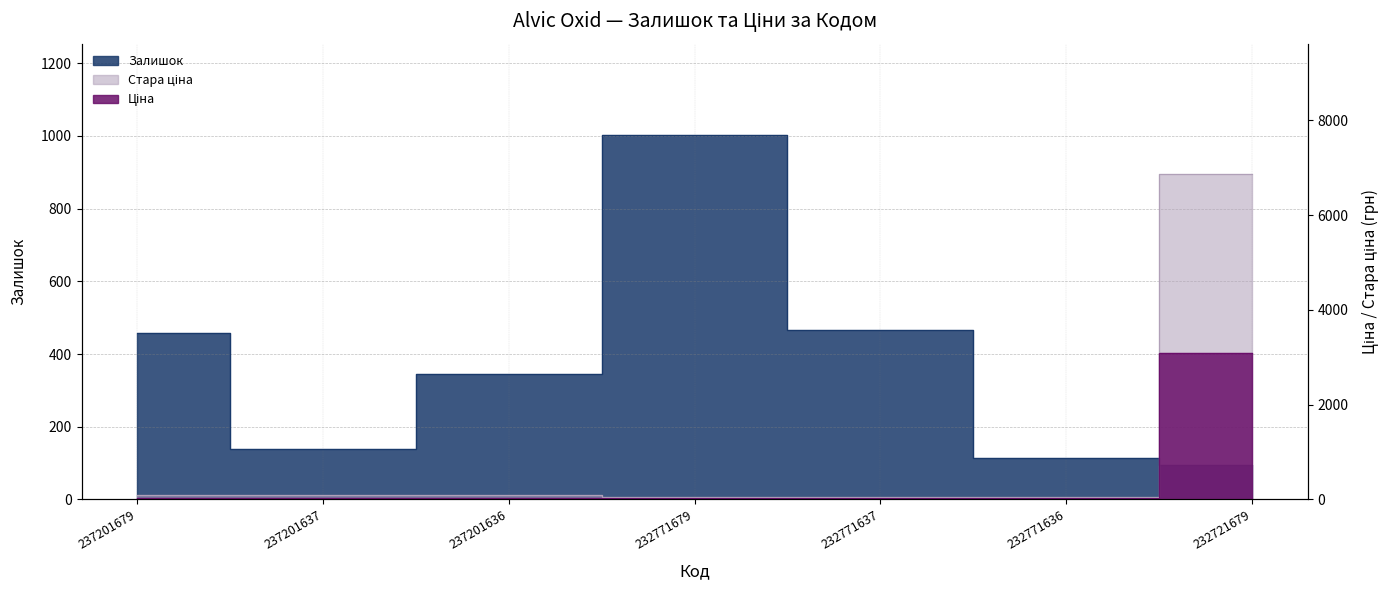

At which category is the sum across all series the highest?

232721679